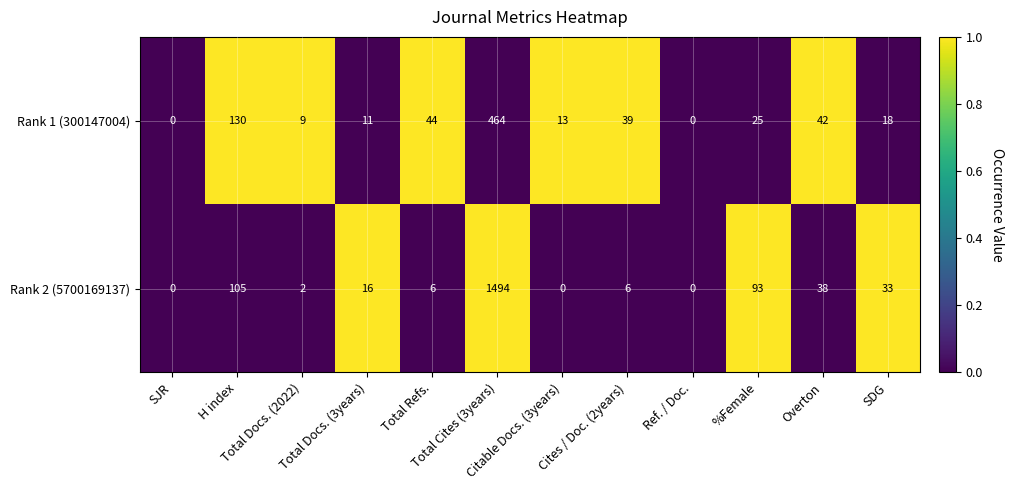

How many positive values does the Rank 2 (5700169137) series have?

9